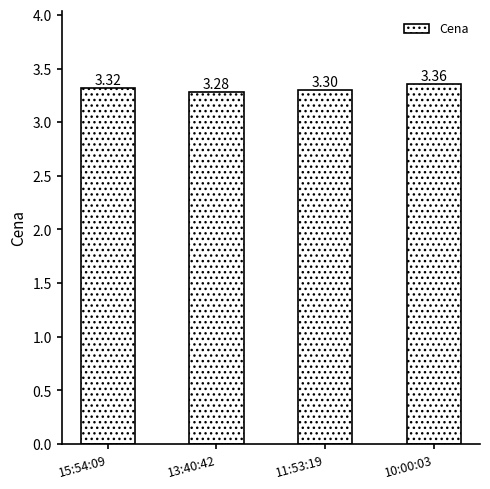

Which has a higher value, 13:40:42 or 10:00:03?

10:00:03